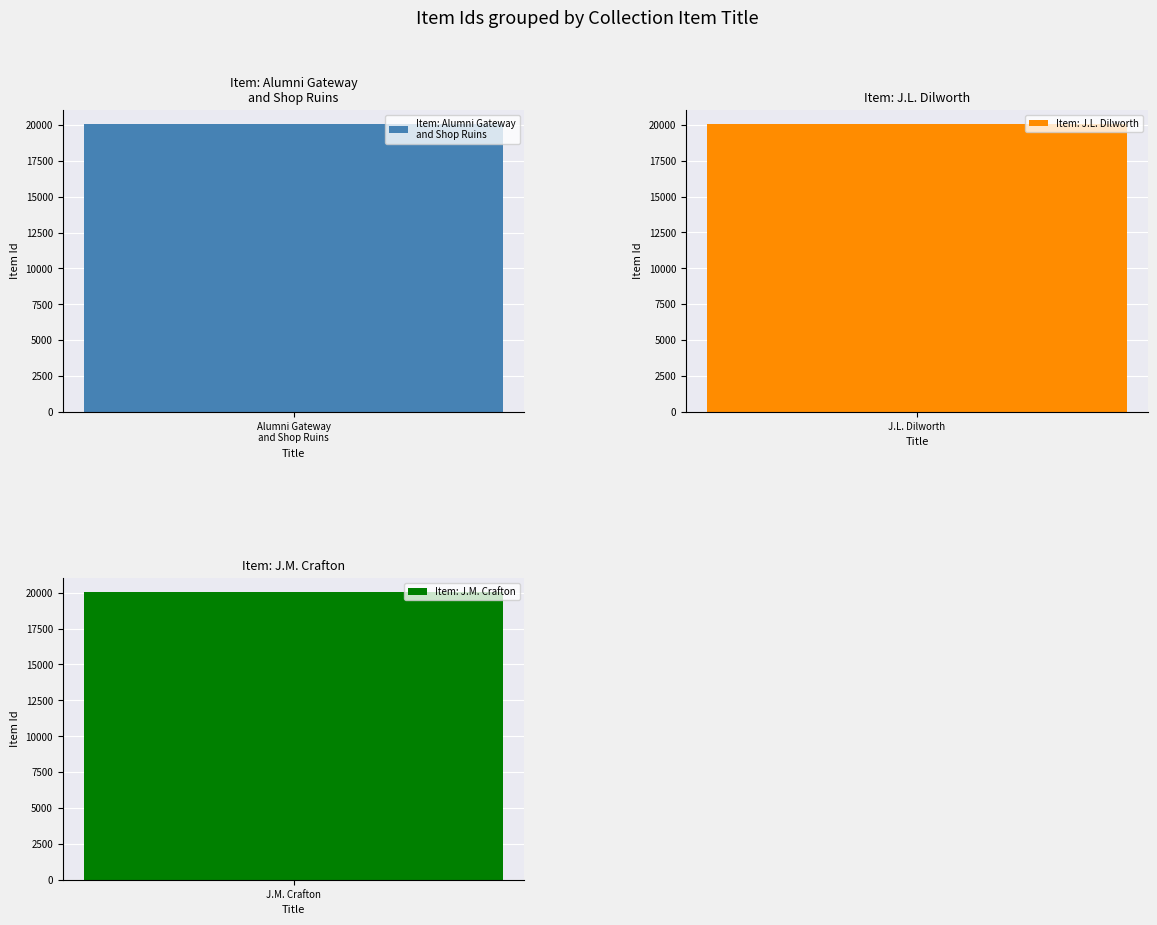

Is it true that the value at Alumni Gateway
and Shop Ruins is 20073?

True